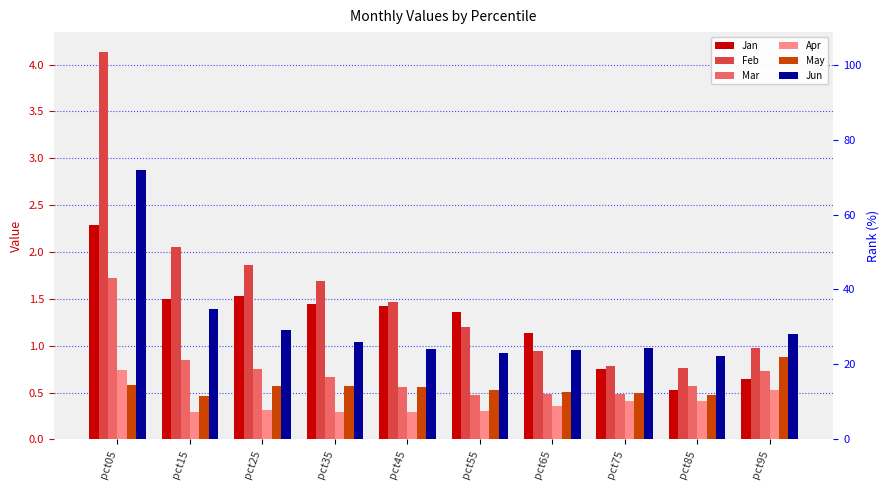

Between pct35 and pct15, which is larger?

pct15